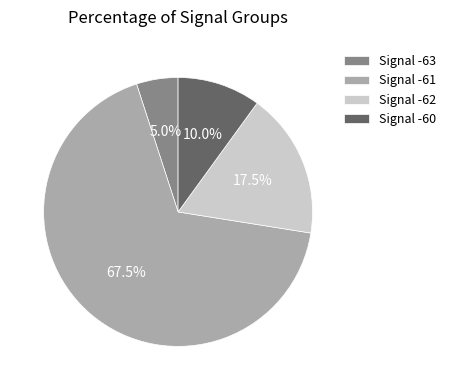

Rank the categories by value from highest to lowest.

Signal -61, Signal -62, Signal -60, Signal -63